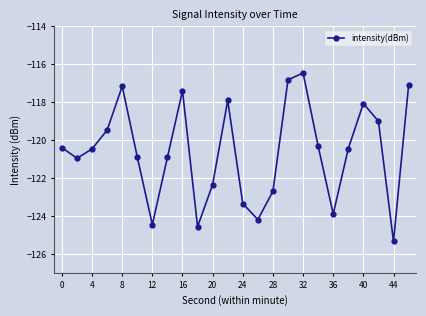

True or false: the data has more than 0 interior local peaks.

True